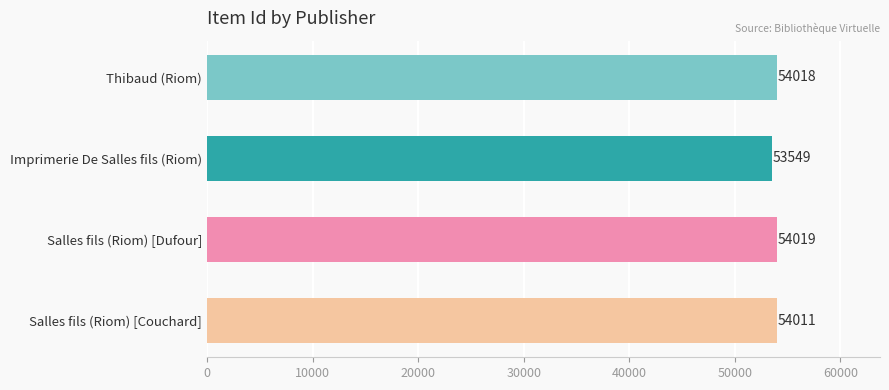

What is the difference between the maximum and minimum values?

470